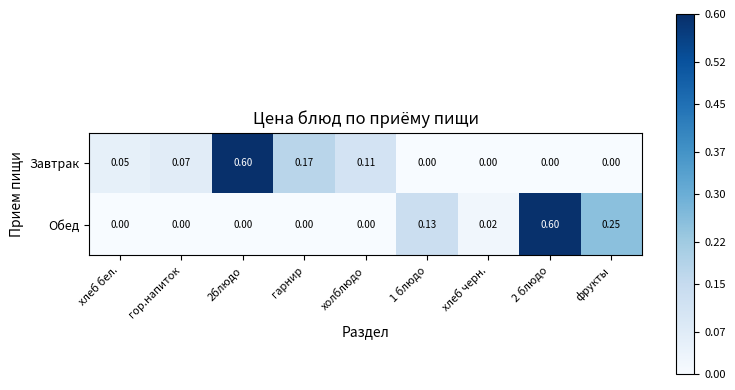

Which series changed the most between гор.напиток and 1 блюдо?

Обед